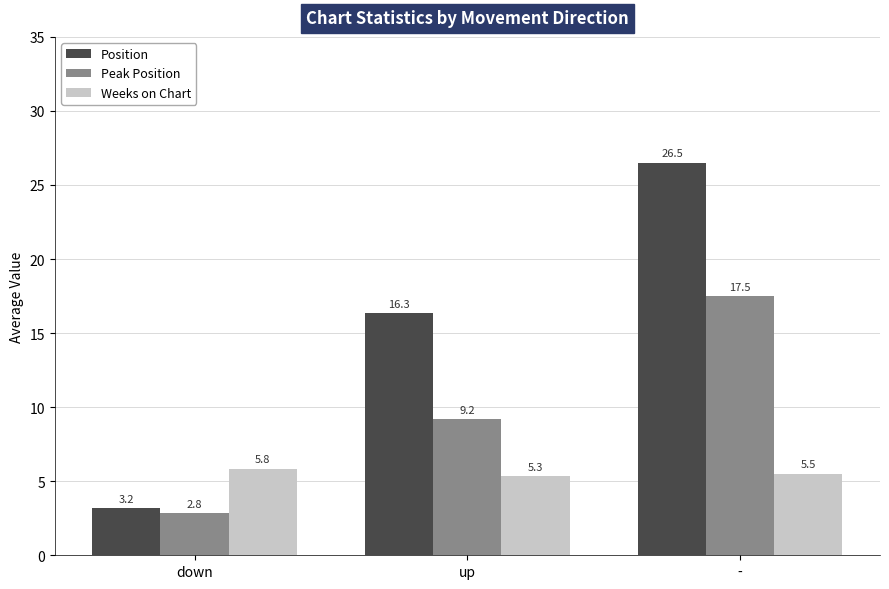

What is the average value of the Weeks on Chart series?

5.6